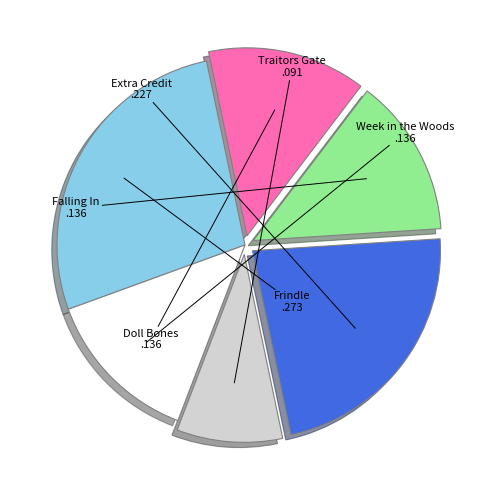

What is the ratio of the value at Extra Credit to the value at Traitors Gate?

2.5